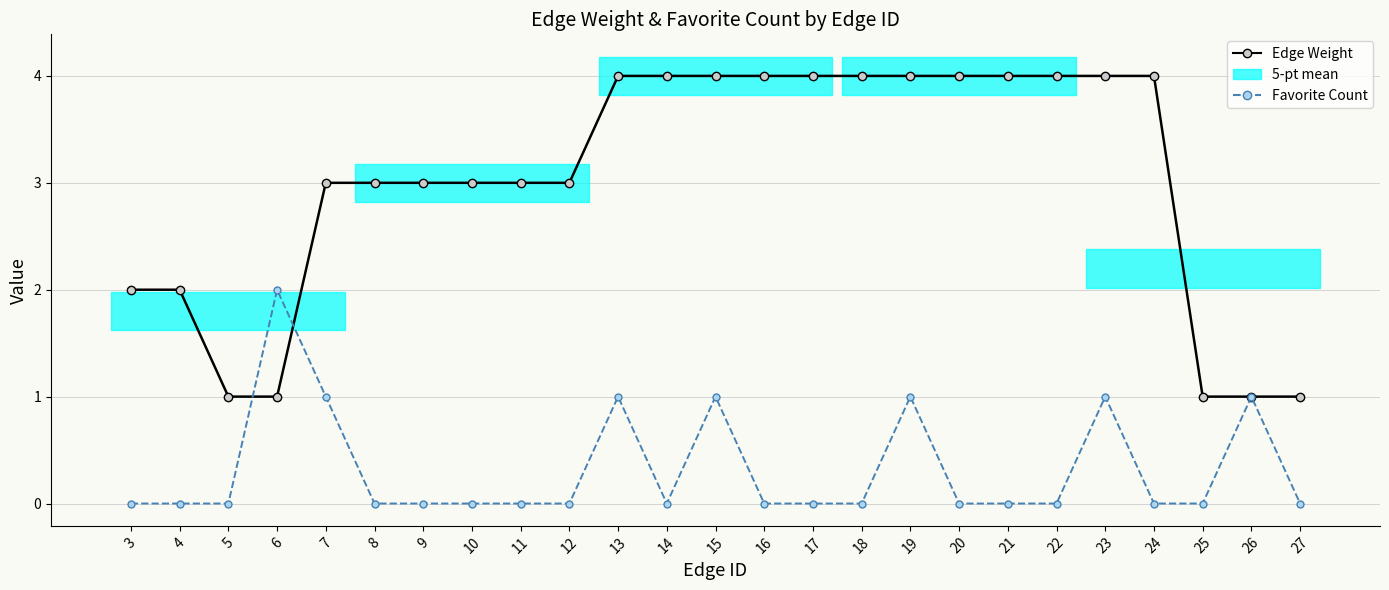

List the labels in order of Edge Weight value, largest first.

13, 14, 15, 16, 17, 18, 19, 20, 21, 22, 23, 24, 7, 8, 9, 10, 11, 12, 3, 4, 5, 6, 25, 26, 27